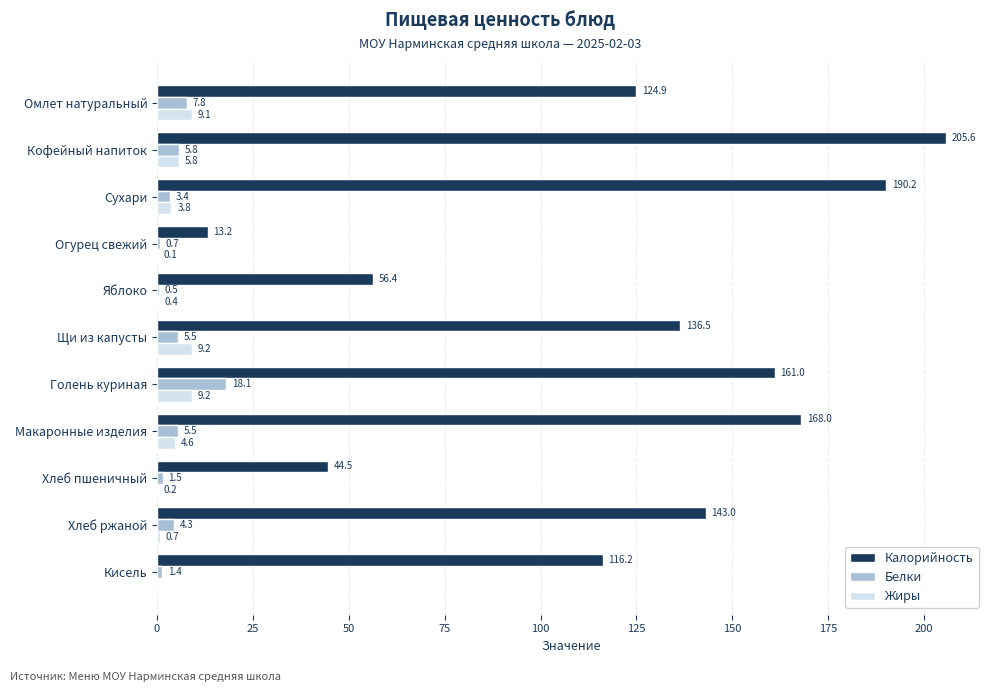

At which category does the chart reach its peak across all series?

Кофейный напиток